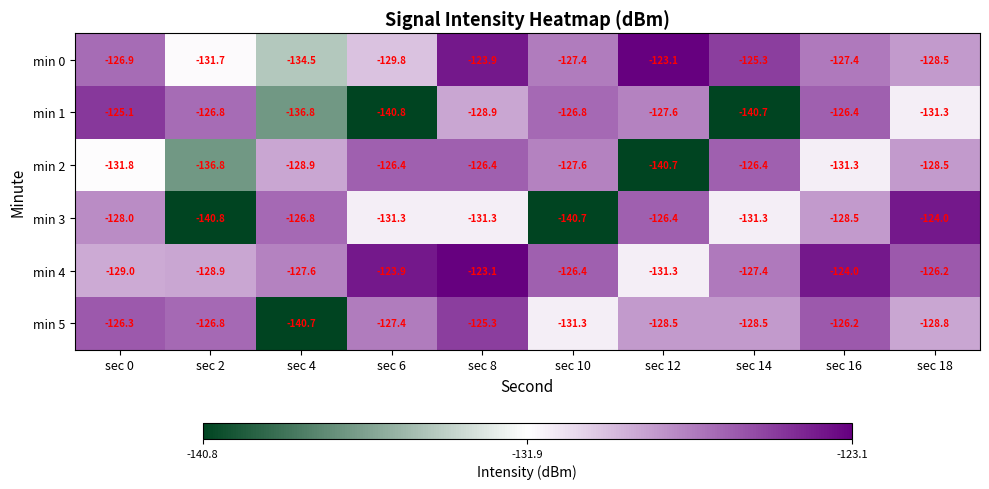

True or false: min 0 has a value of -41.8 at sec 4.

False